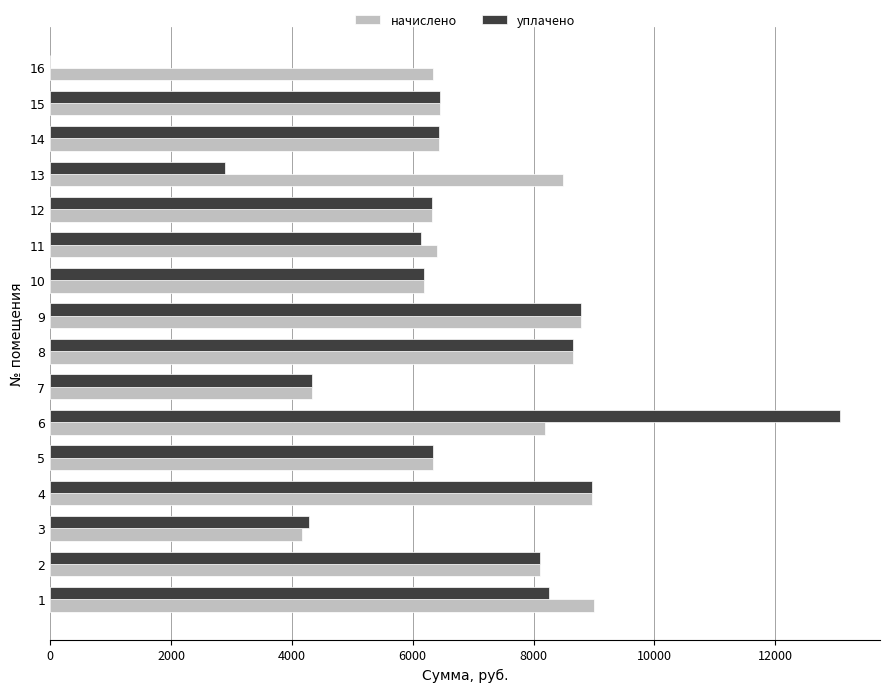

The value of уплачено at 9 is 8785.9. True or false?

True